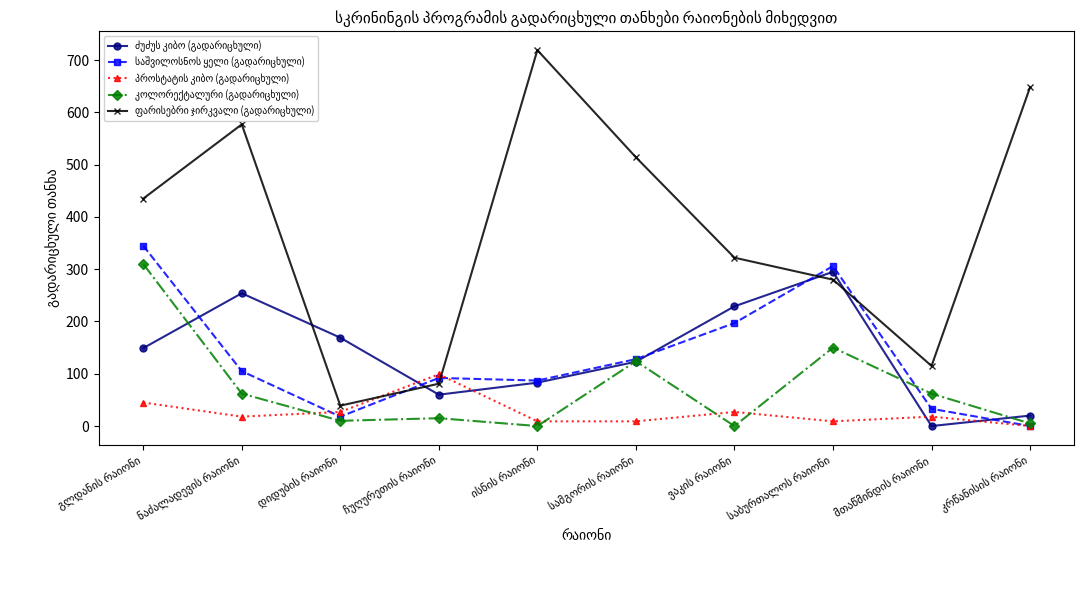

How many lines are shown in the chart?

5